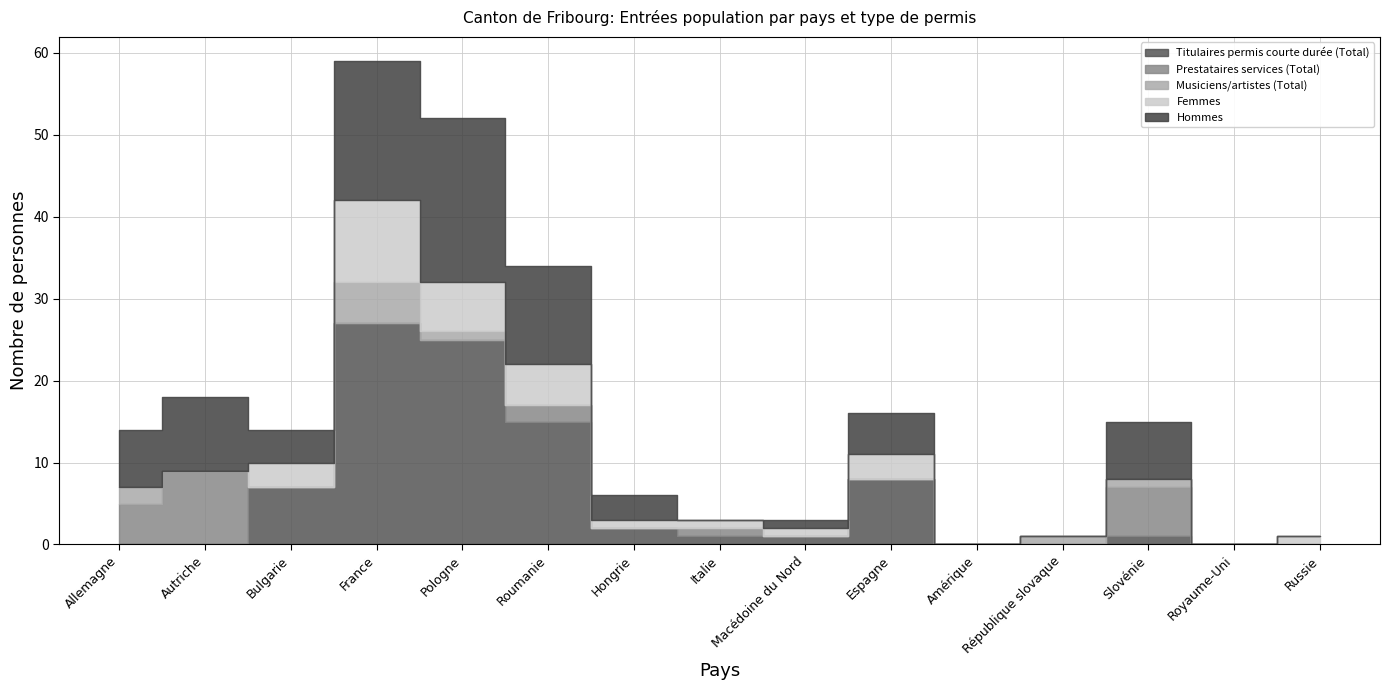

Where do Femmes and Hommes first cross each other?

Hongrie and Italie